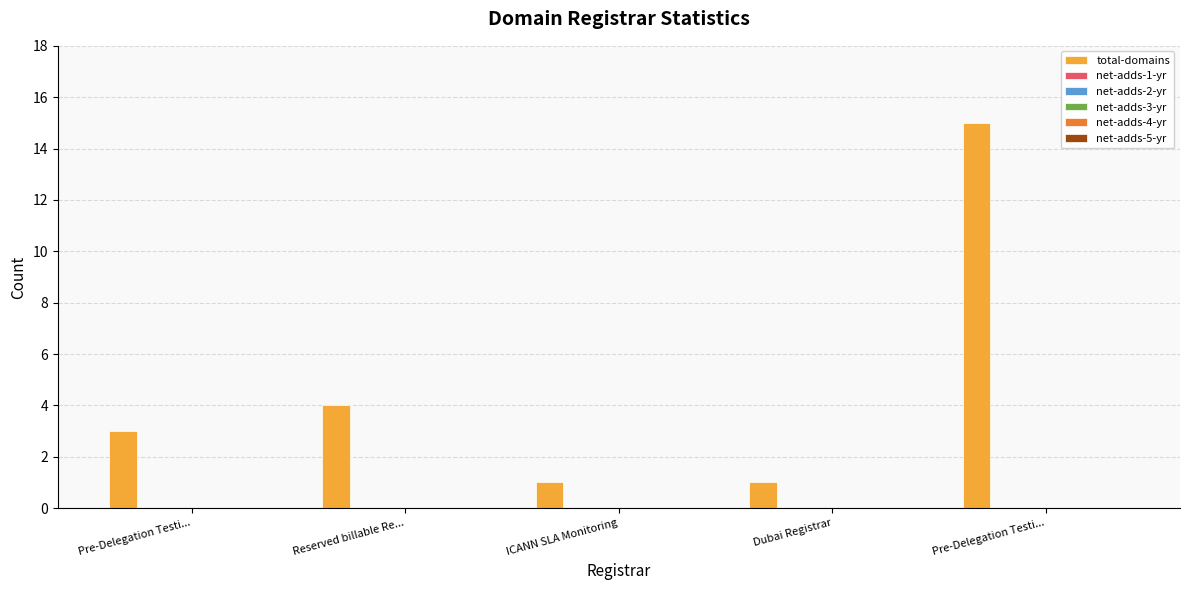

Are the bars grouped side by side (vs. stacked)?

No